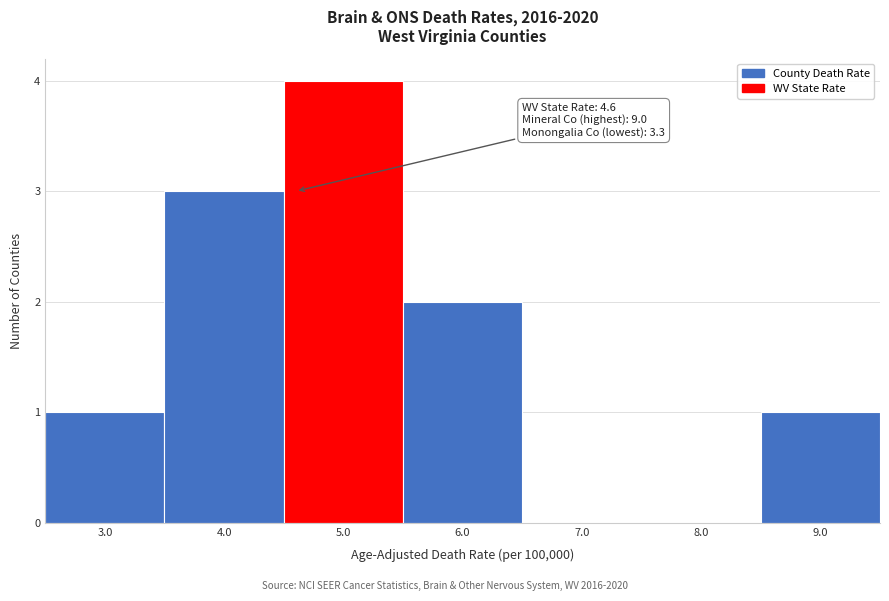

Which range on the x-axis has the tallest bar?

4.5 to 5.5